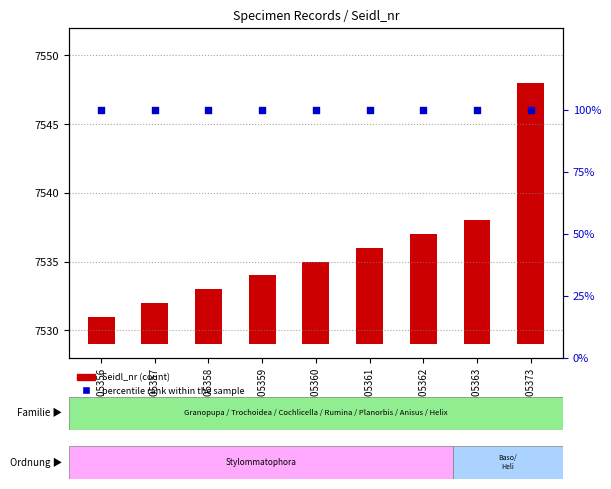

Which series contains the lowest Y value?

Seidl_nr